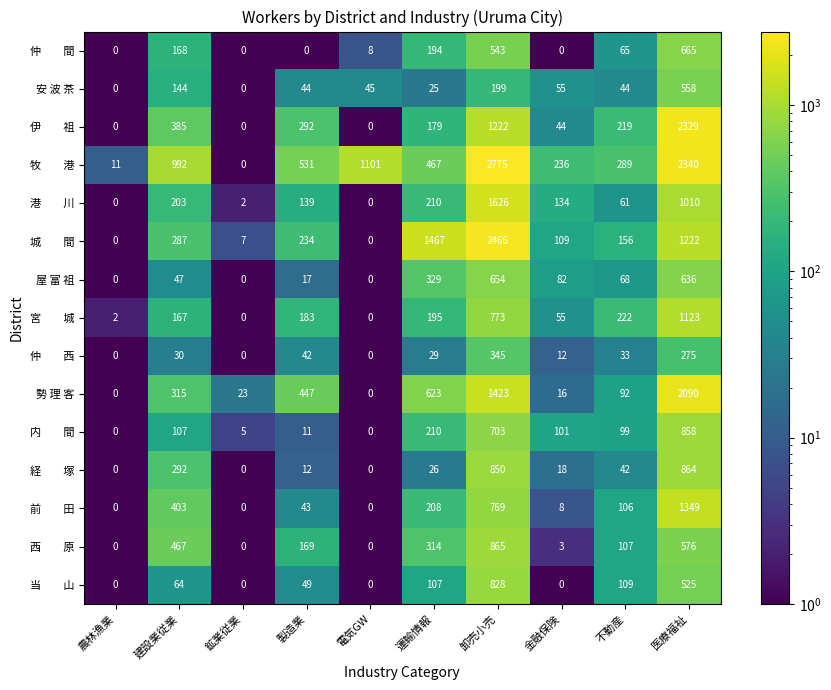

Which category has the highest value across all series?

卸売小売